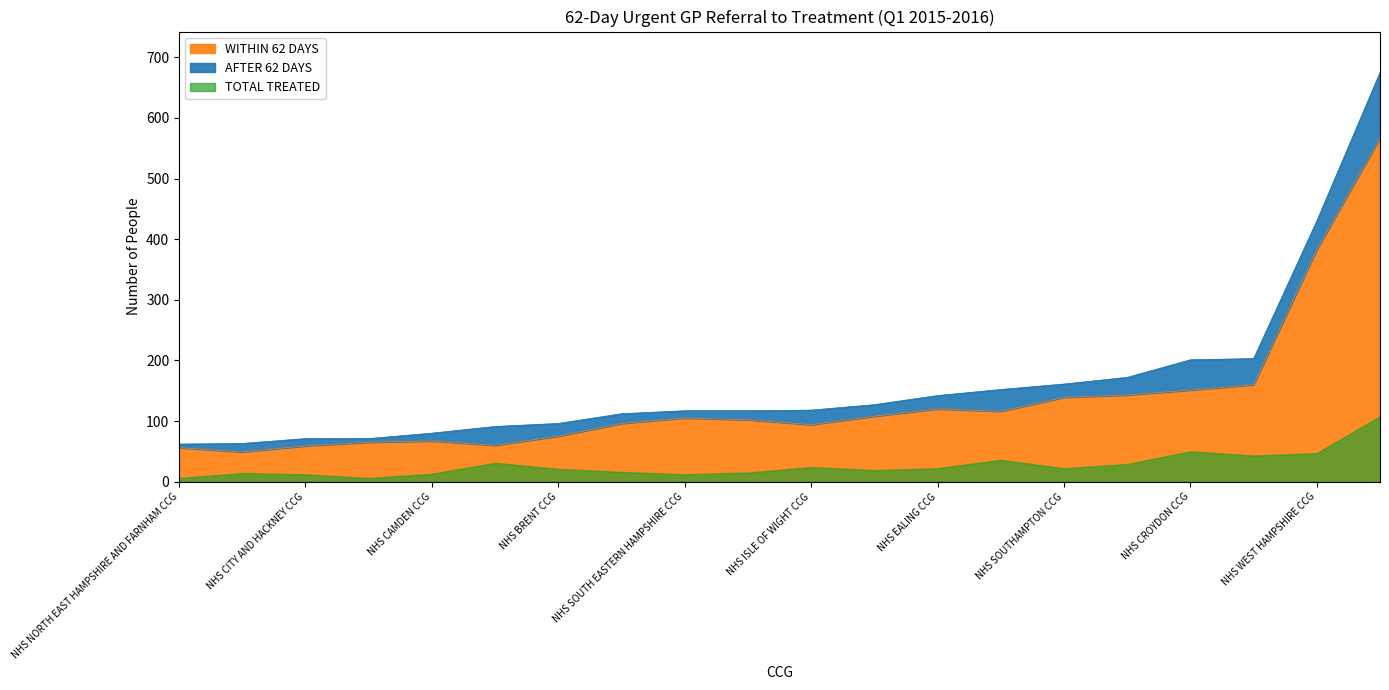

Which label corresponds to the largest value in the chart?

NHS DORSET CCG